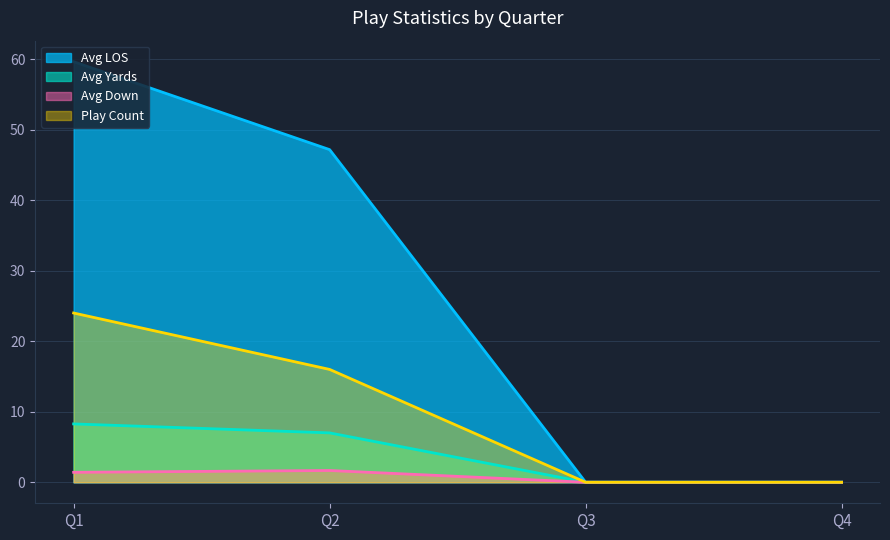

What are all the series names shown in the legend?

Avg LOS, Avg Yards, Avg Down, Play Count